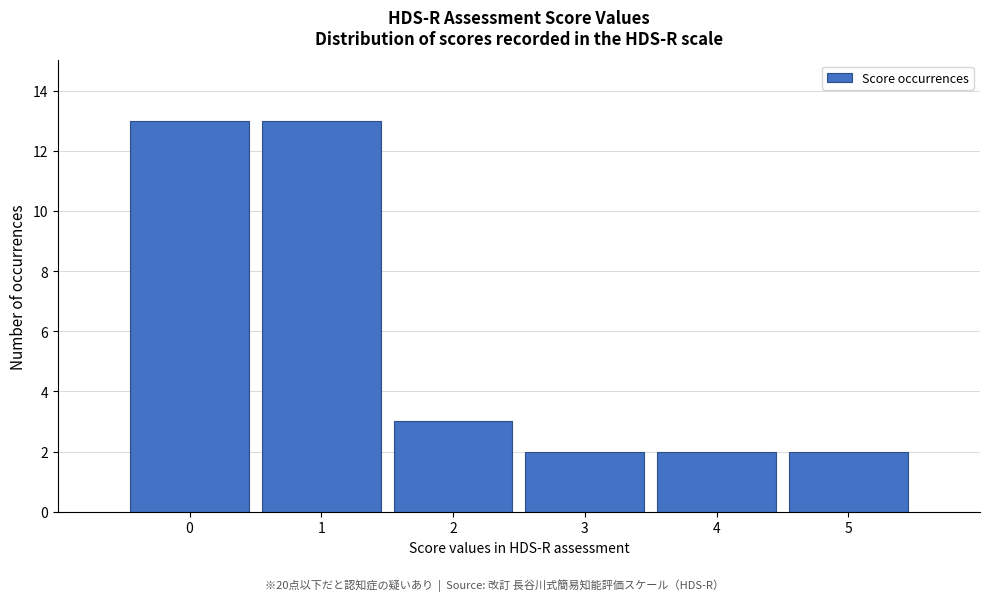

Reading left to right, list every bar in this chart as the range it spans on the x-axis followed by its height. The values are not printed on the chart, so give them approximately, as read against the axis.

-0.5 to 0.5: 13
0.5 to 1.5: 13
1.5 to 2.5: 3
2.5 to 3.5: 2
3.5 to 4.5: 2
4.5 to 5.5: 2